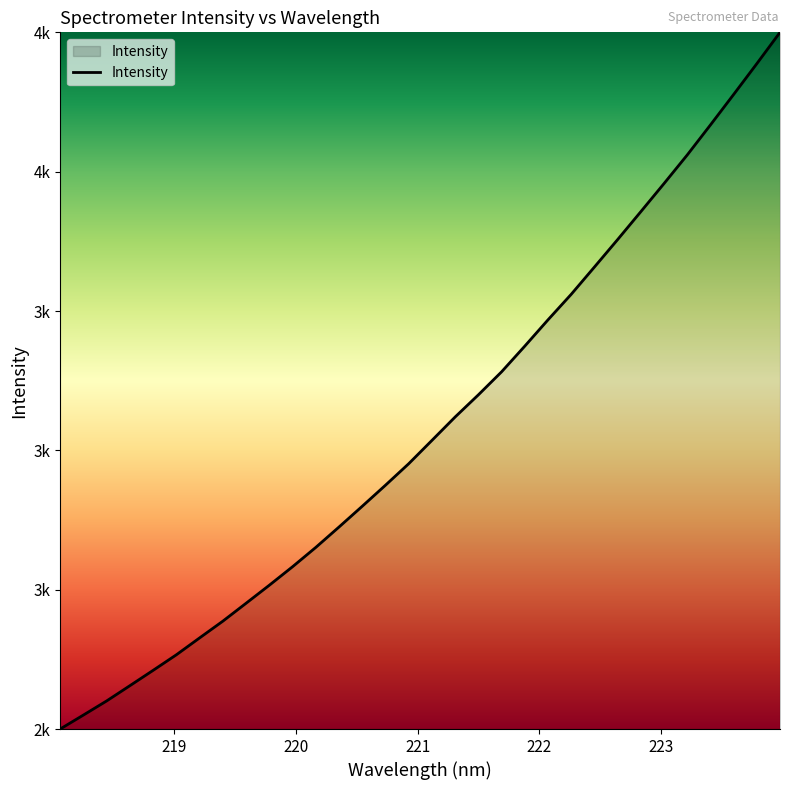

Does the chart have visible grid lines?

No